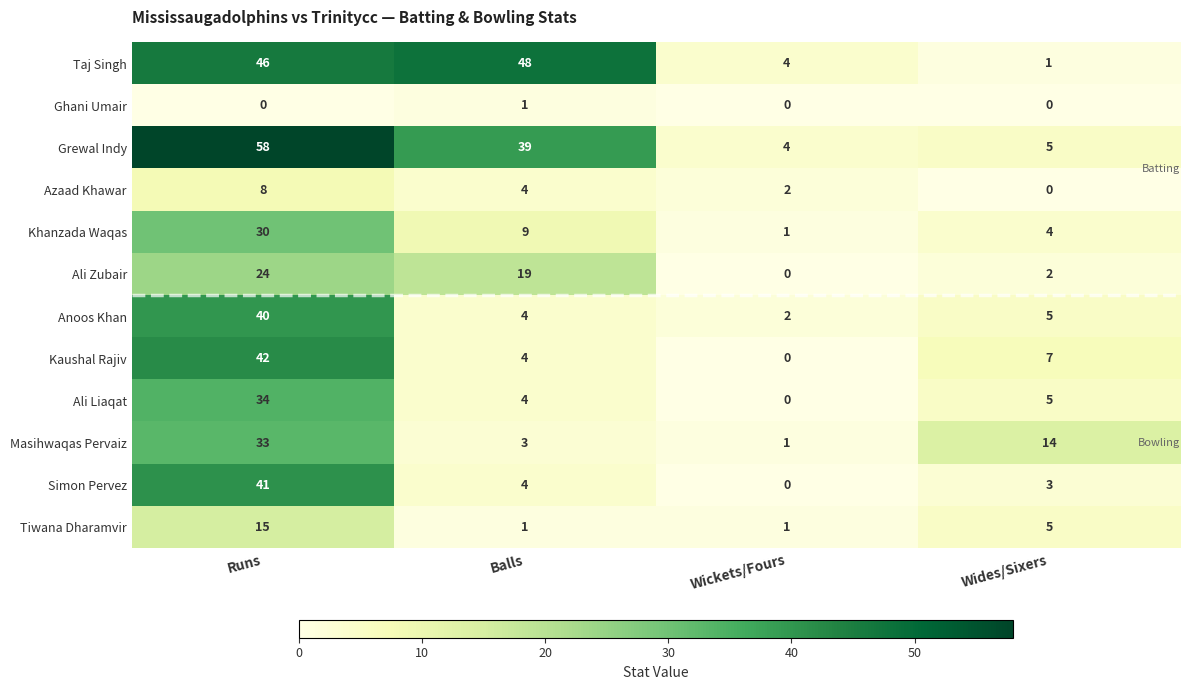

True or false: Ali Liaqat has a value of 6 at Balls.

False